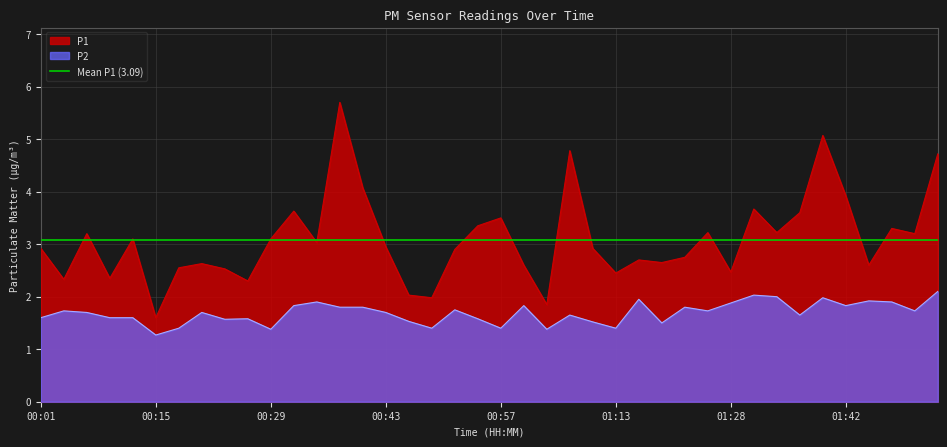

True or false: P1 and P2 cross at least once.

False